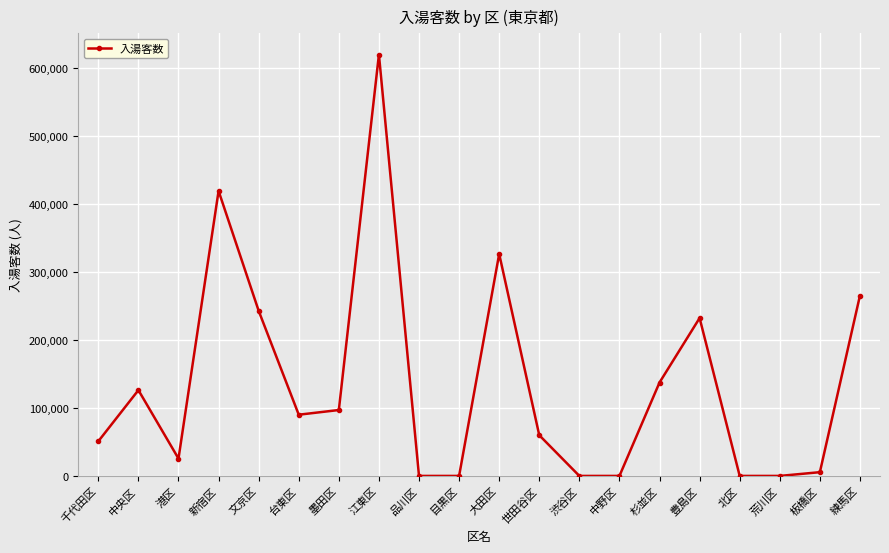

Count the number of data series in this chart.

1